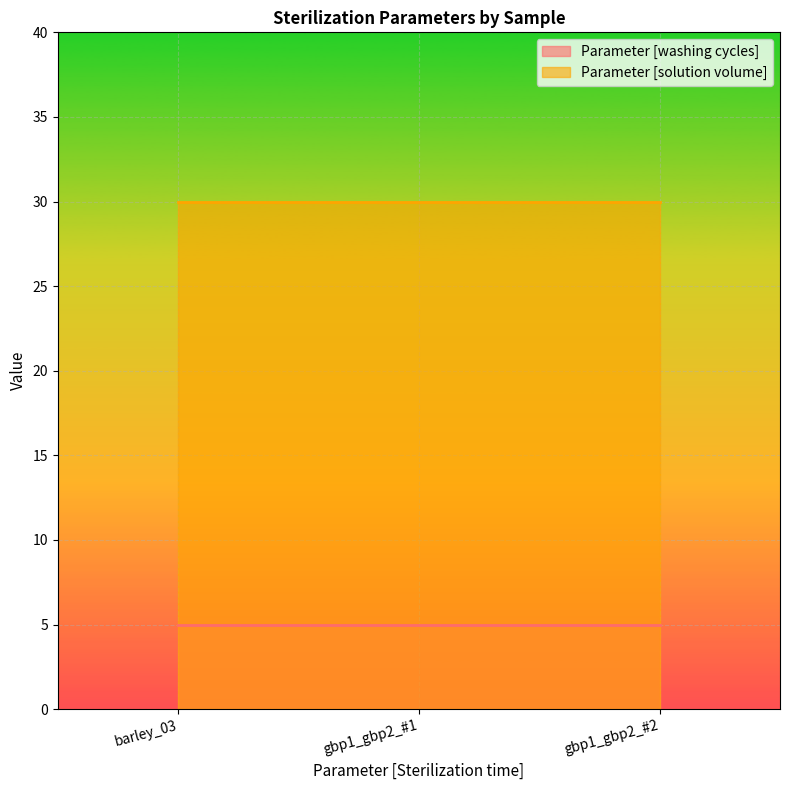

At how many categories does at least one series exceed 10?

3